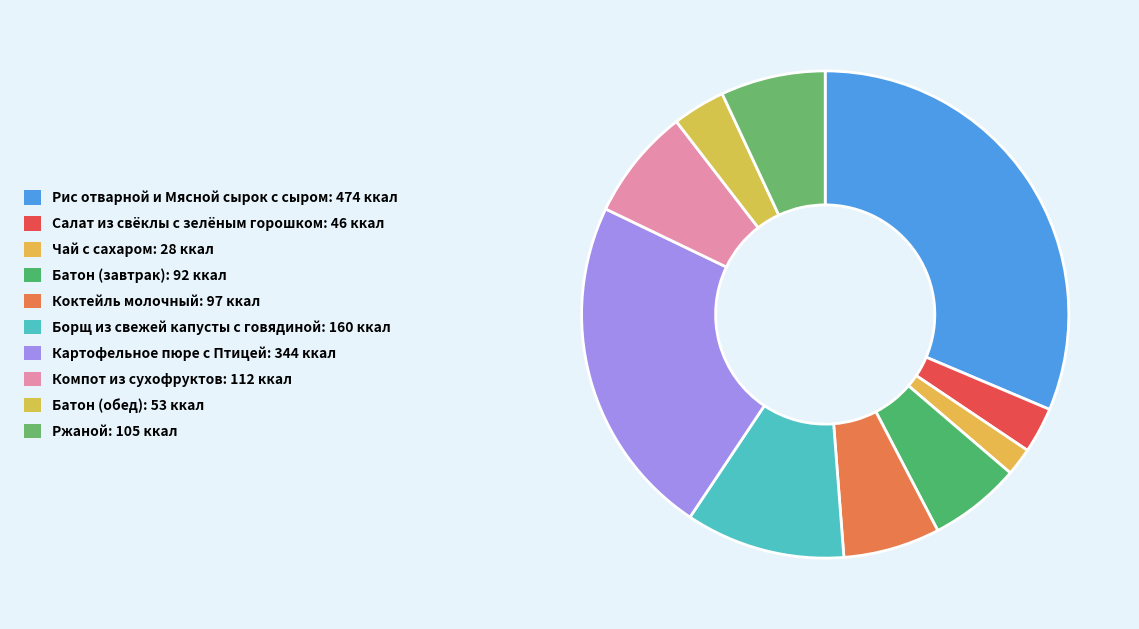

Is there a majority slice in this chart?

No